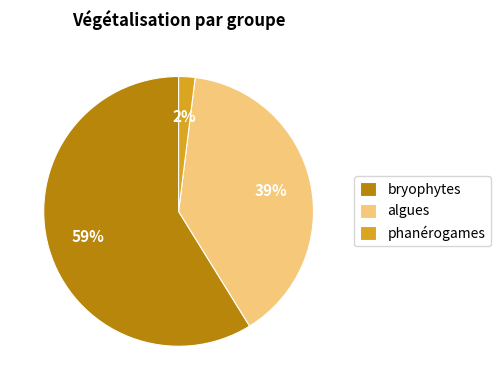

True or false: phanérogames accounts for 2% of the total.

True